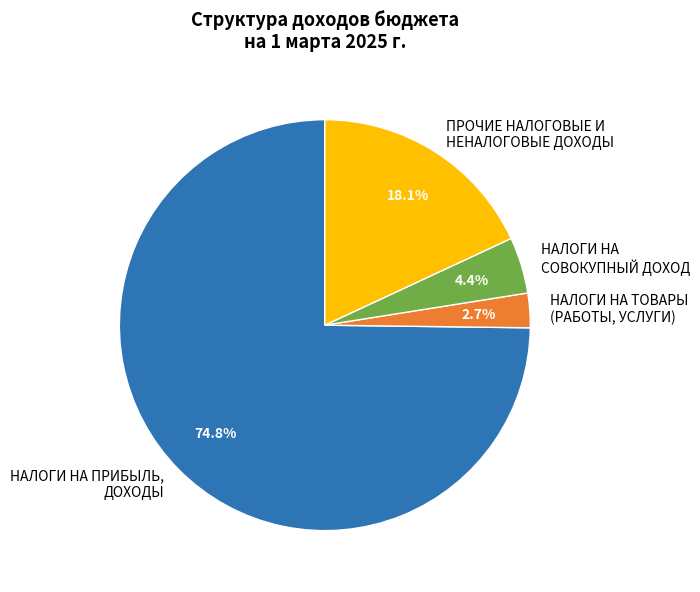

Between НАЛОГИ НА ТОВАРЫ (РАБОТЫ, УСЛУГИ) and НАЛОГИ НА СОВОКУПНЫЙ ДОХОД, which is larger?

НАЛОГИ НА СОВОКУПНЫЙ ДОХОД